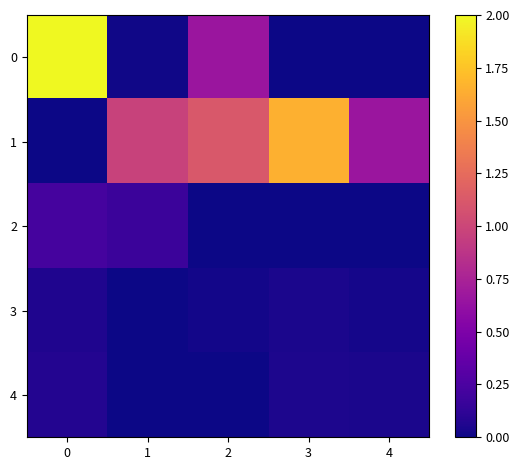

What is the total value across all series at 2?

1.8